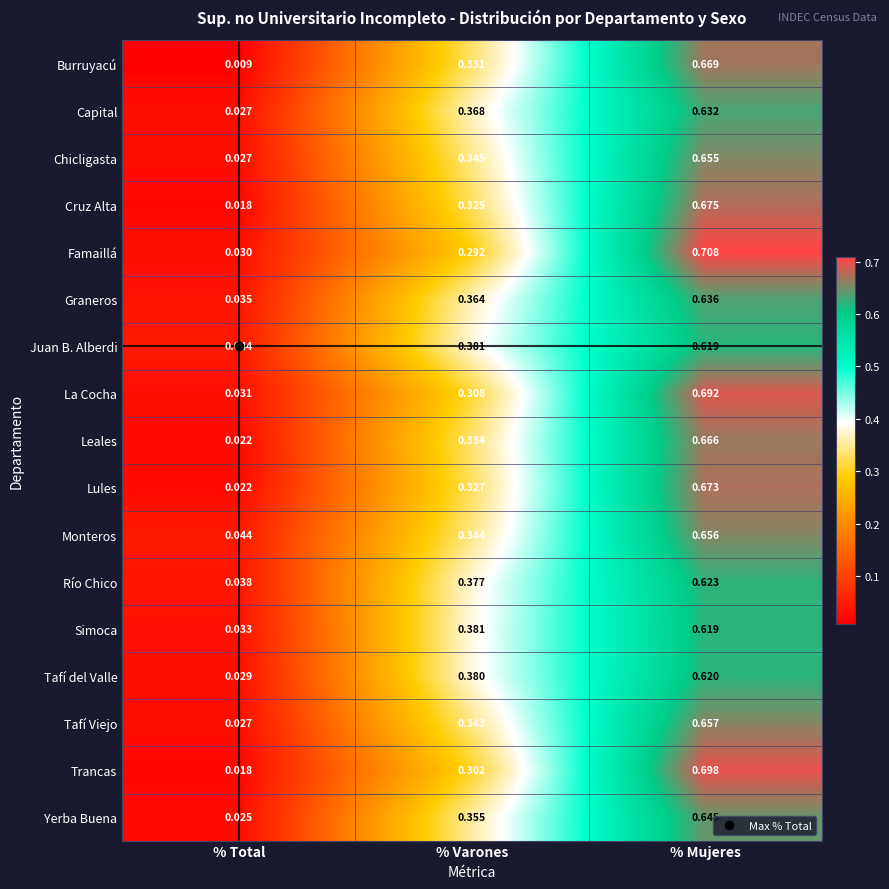

At how many categories does at least one series exceed 0?

3